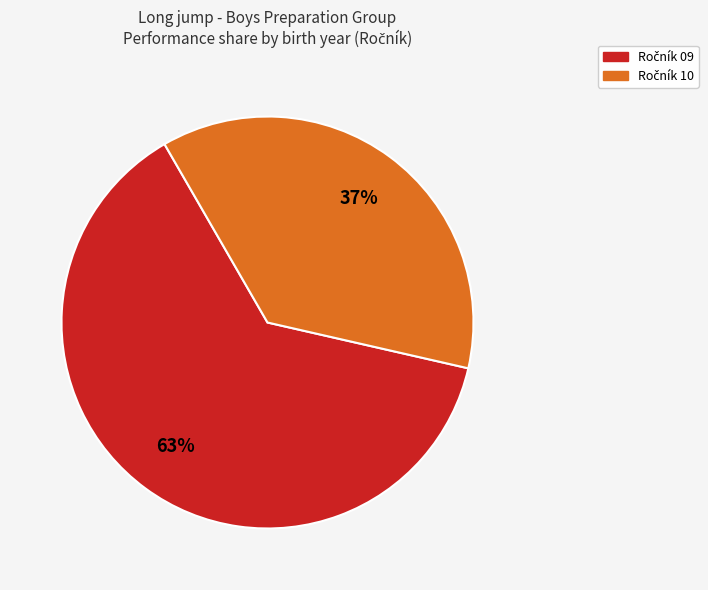

Is there any slice that represents more than half of the pie?

Yes